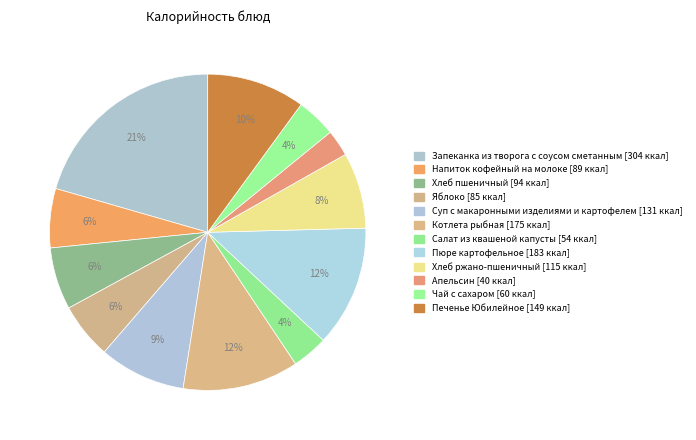

What percentage is the Пюре картофельное slice, to the nearest percent?

12%